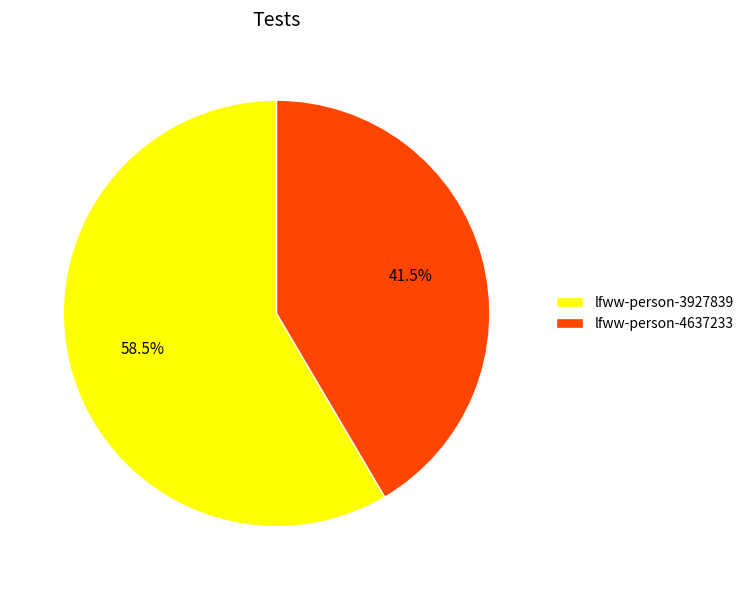

What is the smallest slice in the pie chart?

lfww-person-4637233